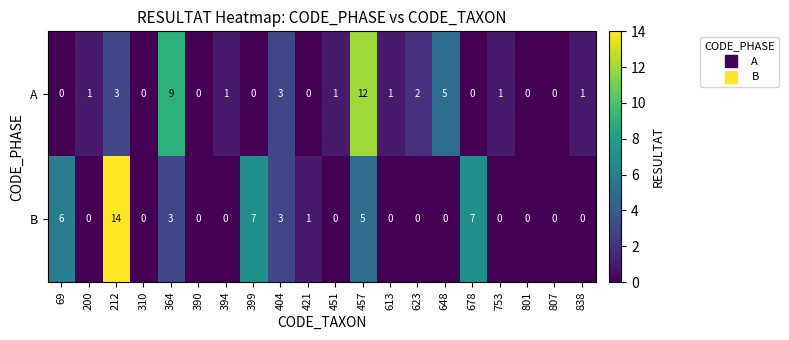

What is the difference between the highest and lowest values at 648?

5